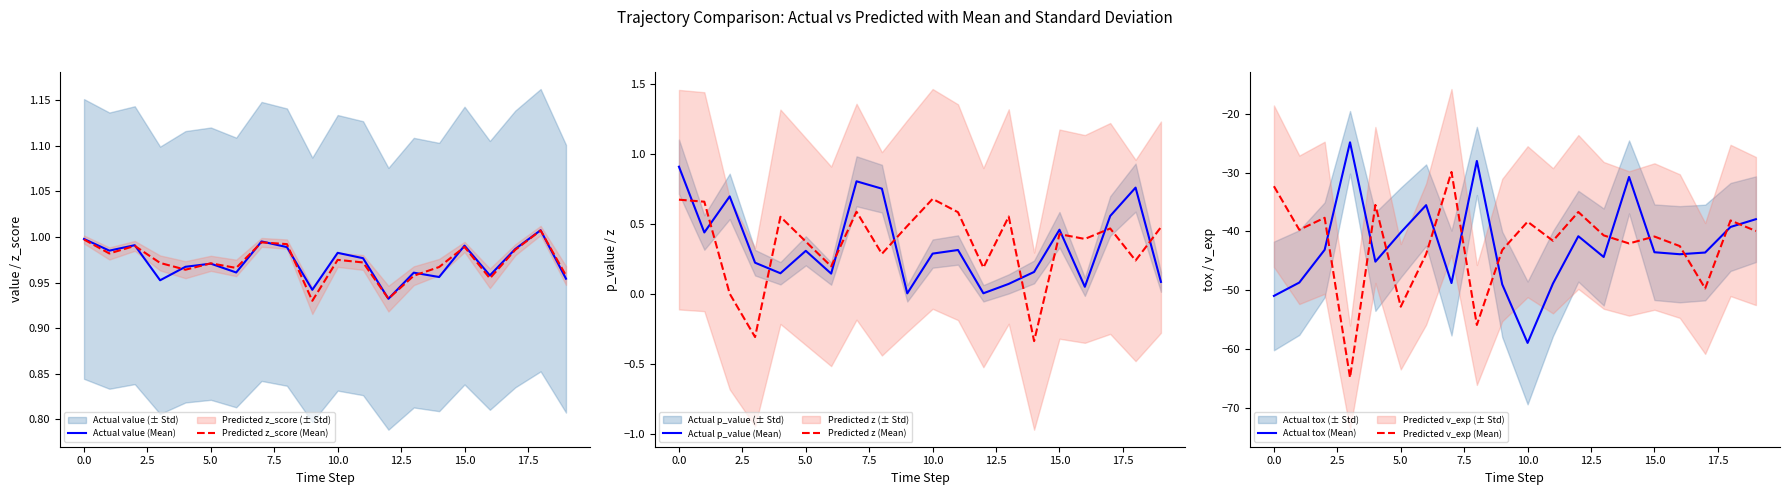

Is it true that Predicted z (Mean) equals 0.2 at 15.0?

False